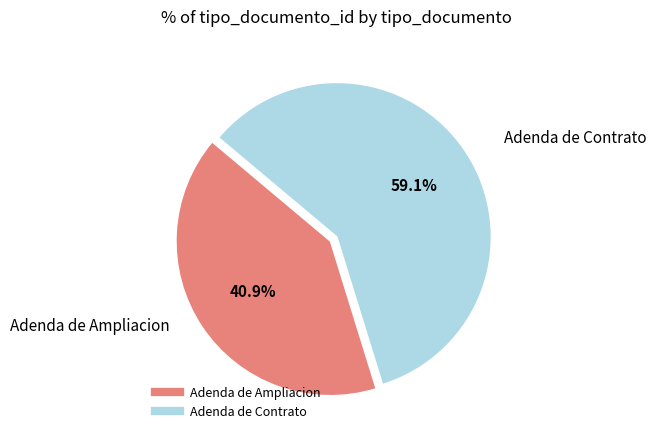

How many slices are in this pie chart?

2